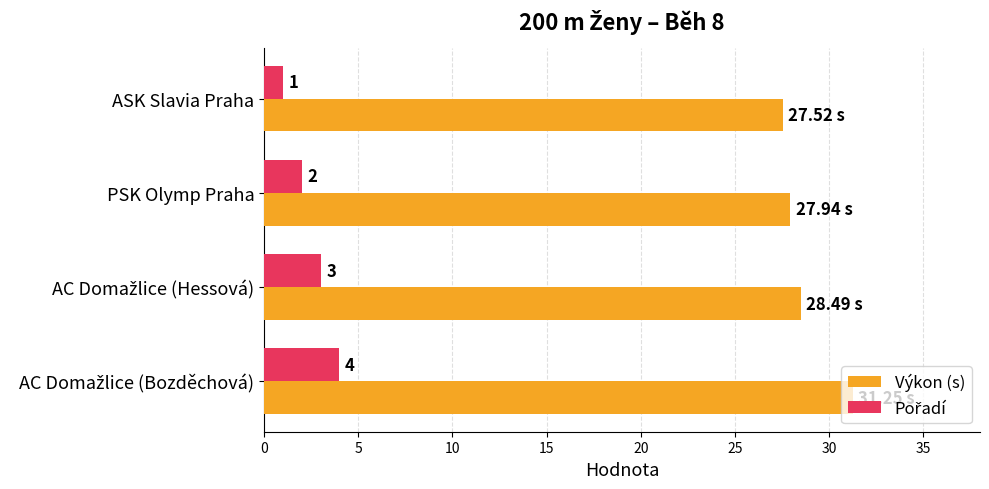

Which category has the lowest value across all series?

ASK Slavia Praha